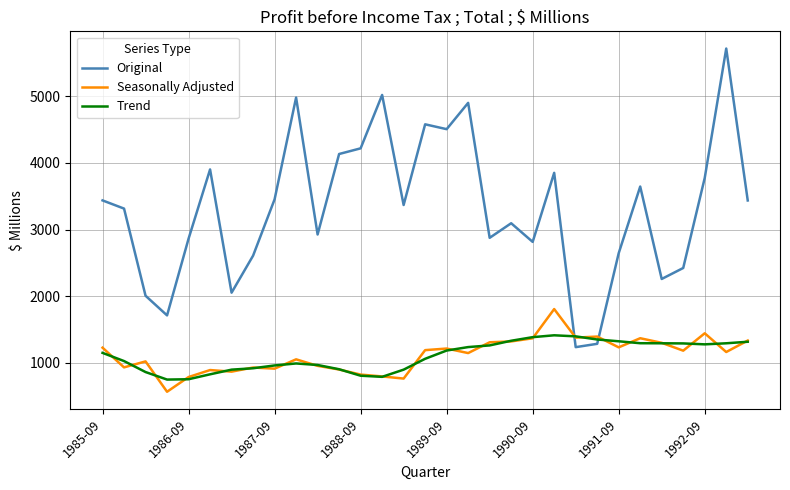

Rank the series by their maximum value, from lowest to highest.

Trend, Seasonally Adjusted, Original